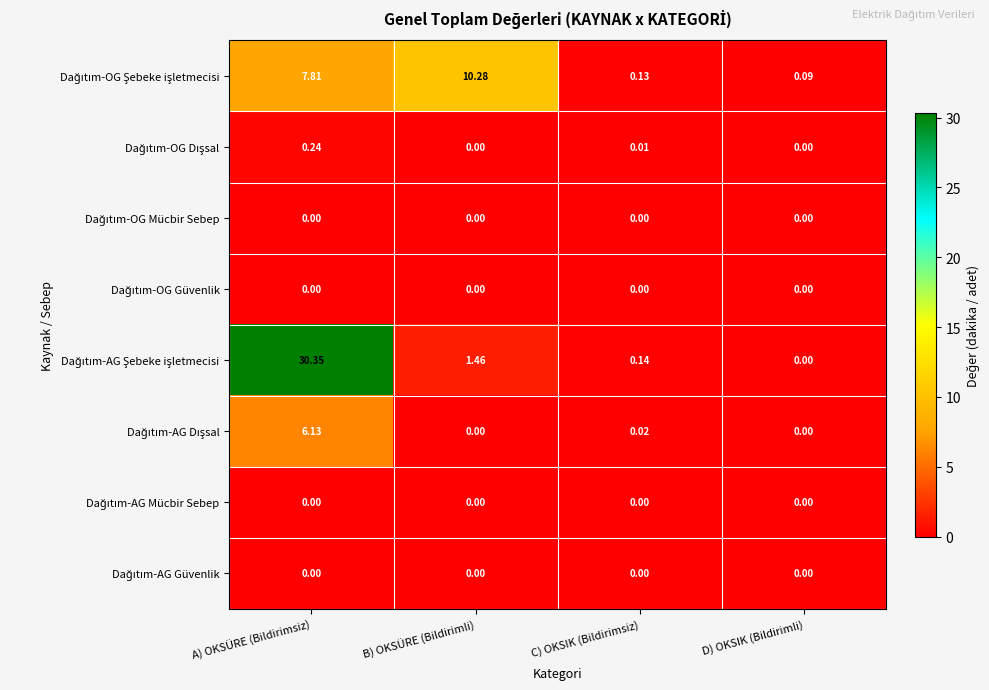

At which category is the sum across all series the highest?

A) OKSÜRE (Bildirimsiz)